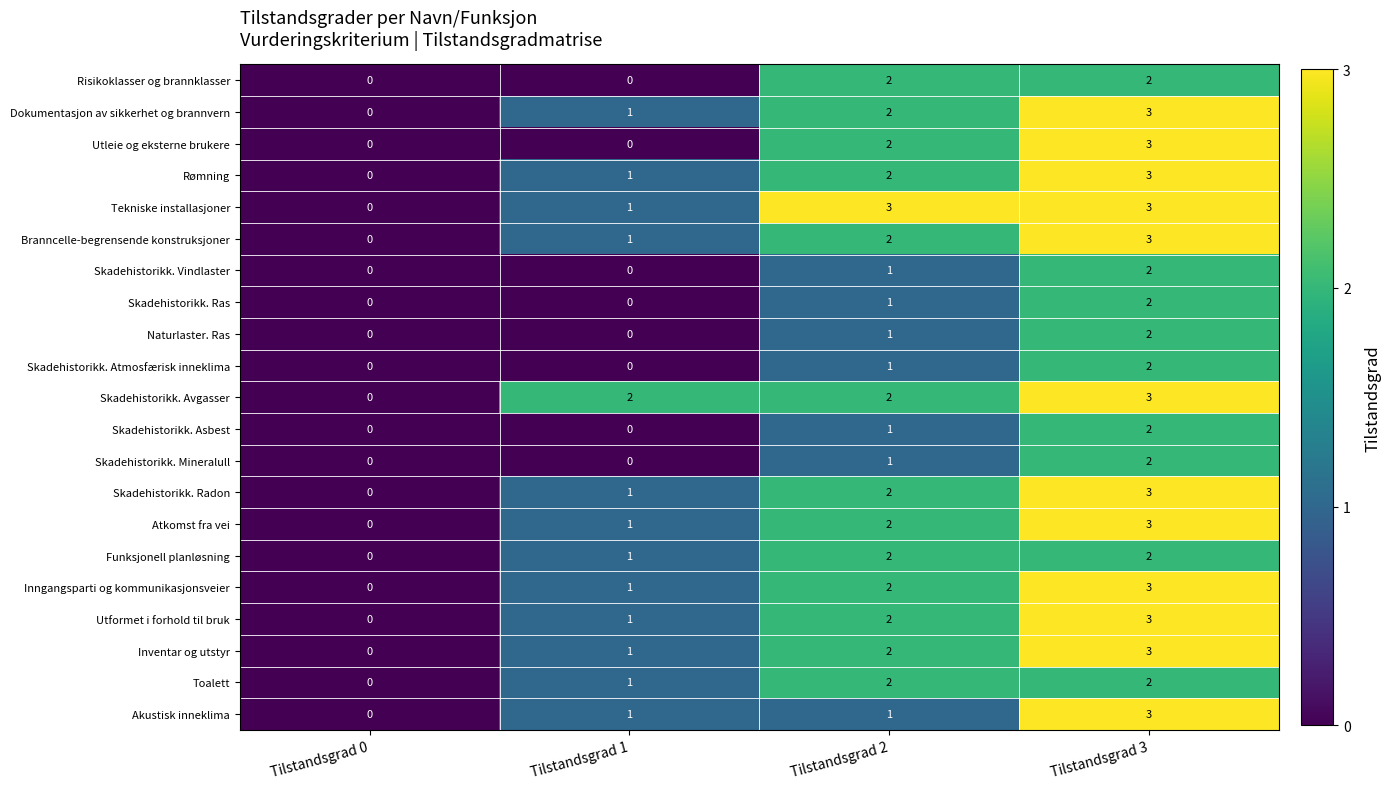

Rank the categories by Utformet i forhold til bruk value from highest to lowest.

Tilstandsgrad 3, Tilstandsgrad 2, Tilstandsgrad 1, Tilstandsgrad 0